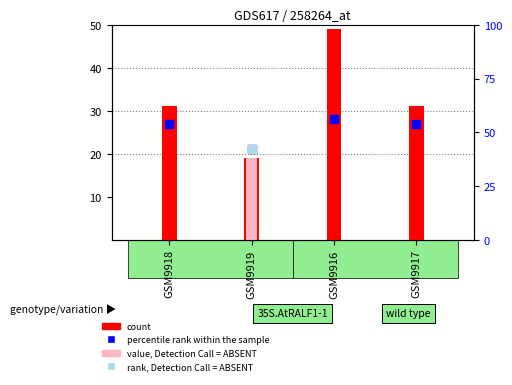

At how many categories does at least one series exceed 43?

1